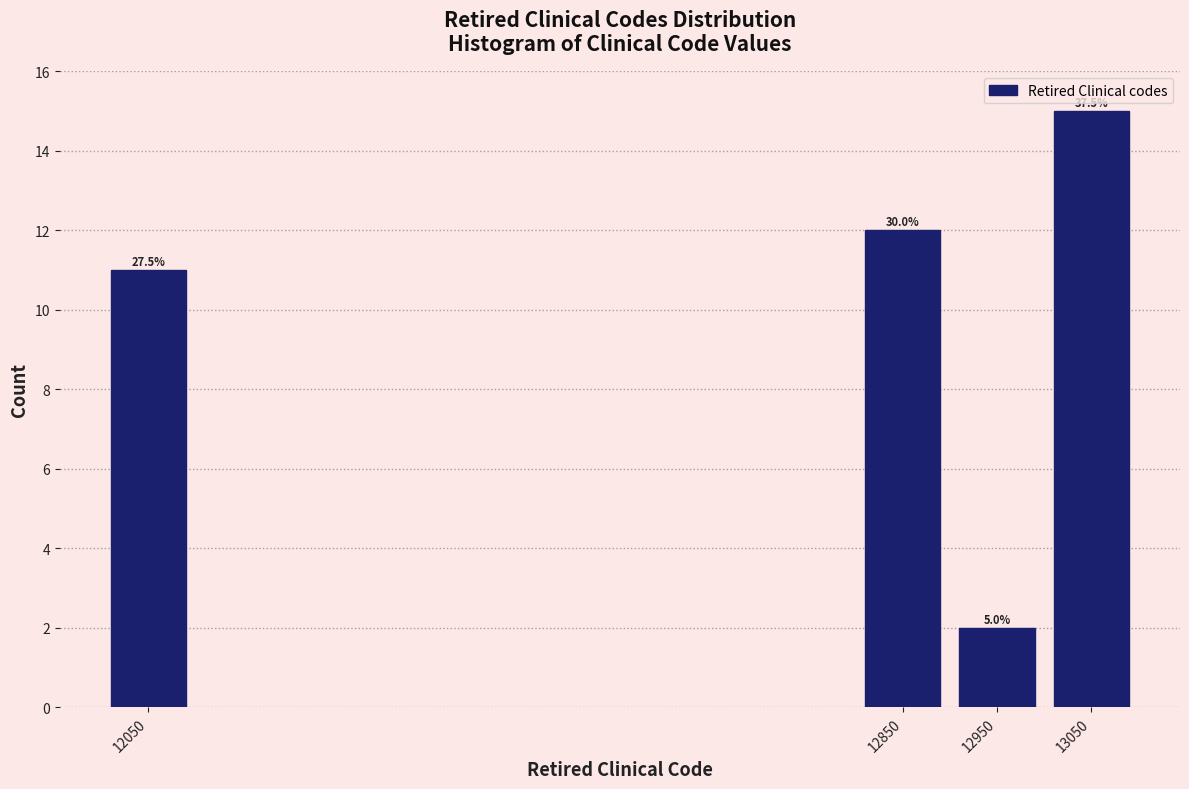

Are the bars horizontal?

No